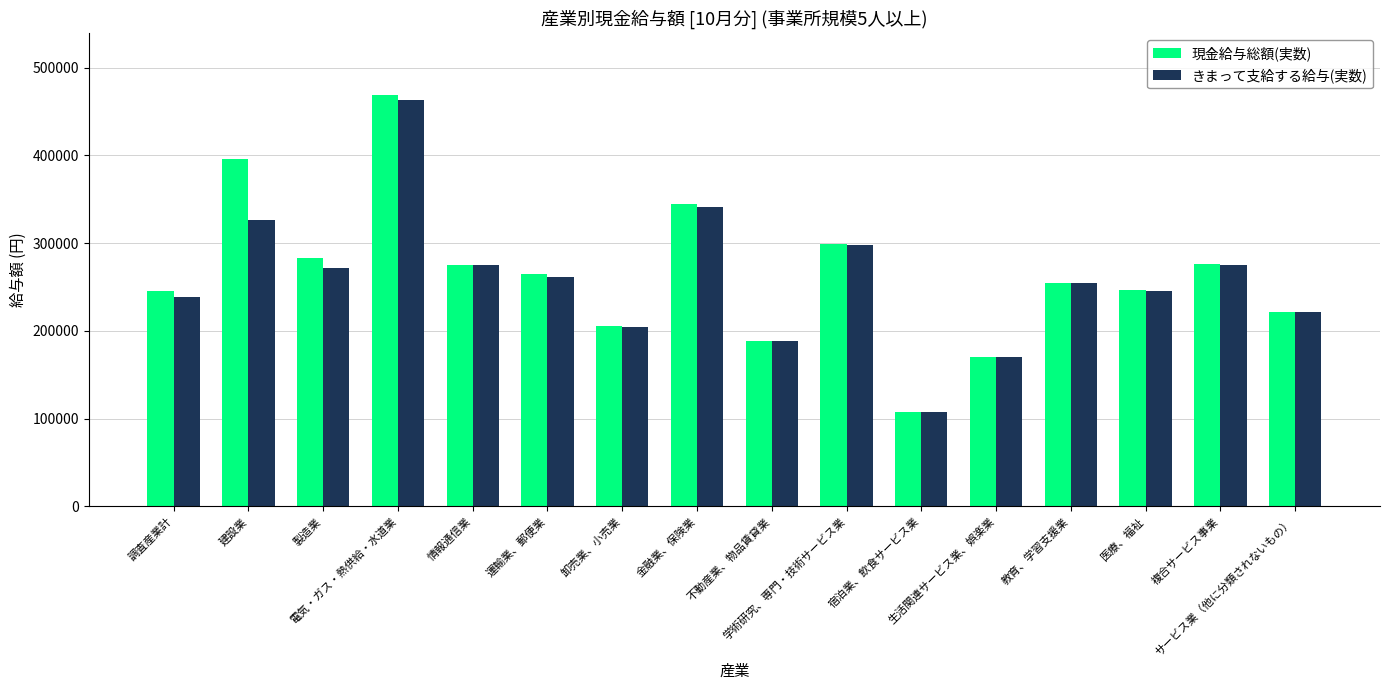

What position from the left is 生活関連サービス業、娯楽業?

12